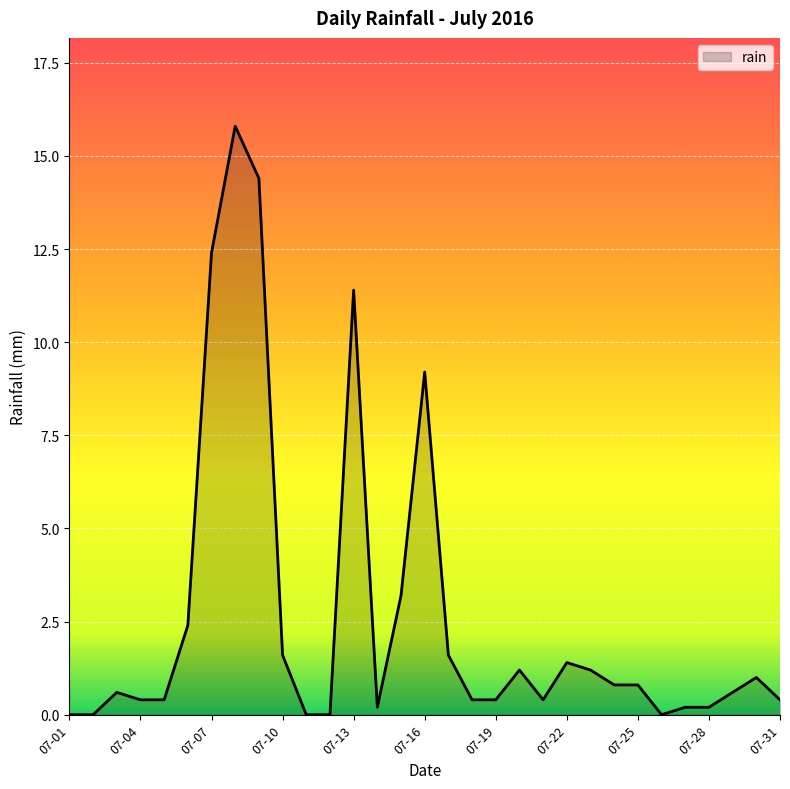

Count the number of data series in this chart.

1